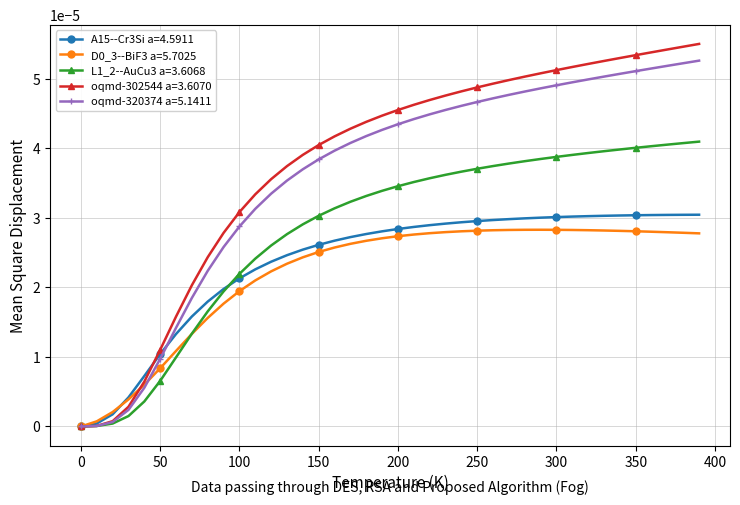

Which series has the widest spread of values?

oqmd-302544 a=3.6070